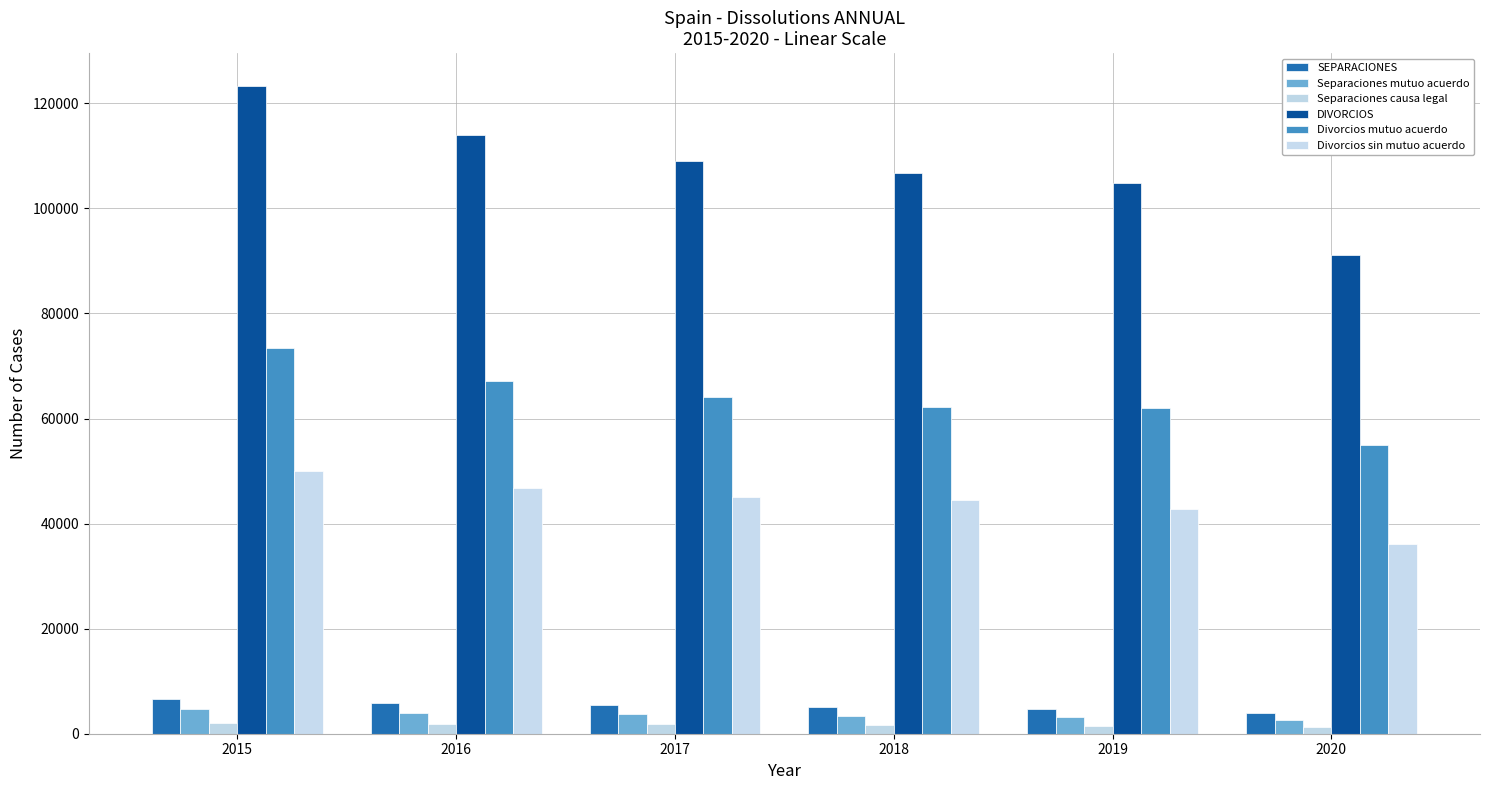

At how many categories does at least one series exceed 45124?

6